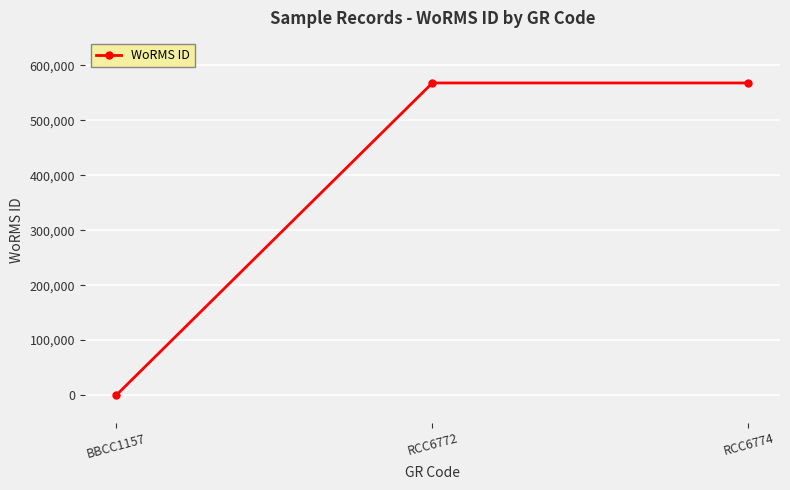

What is the sum of all values?

1135960